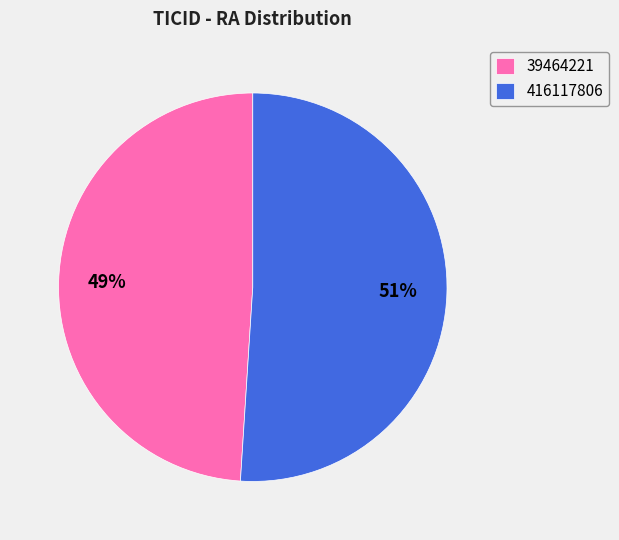

The 39464221 slice represents 49% of the pie. True or false?

True